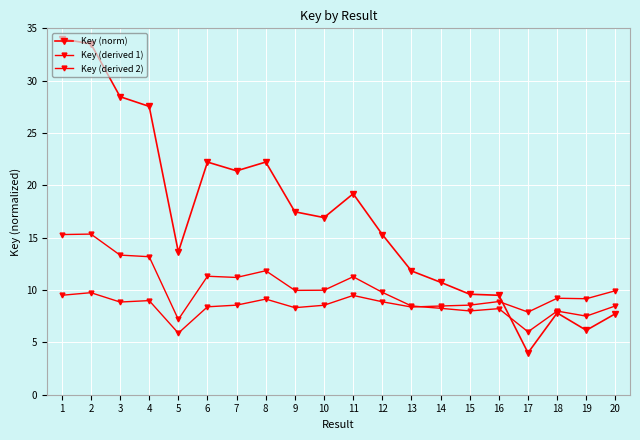

How many times do Key (derived 1) and Key (norm) cross each other?

1